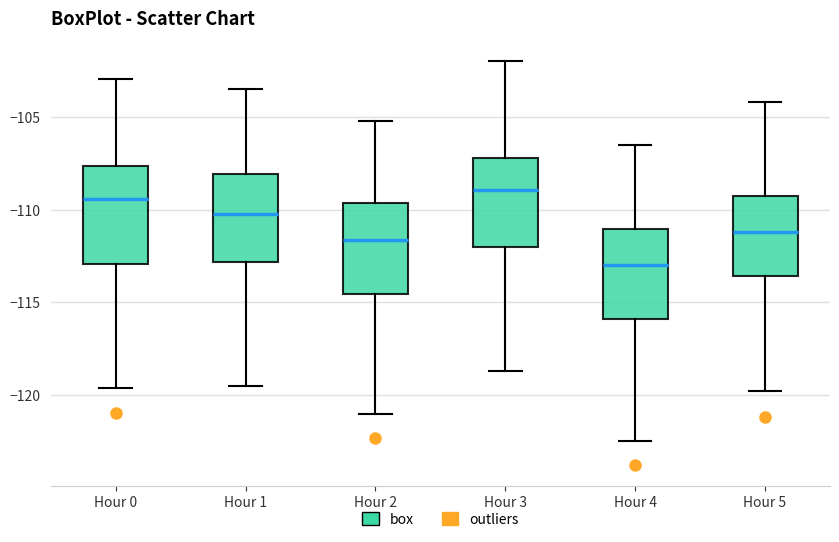

Reading left to right, transcribe this box plot: for each box, give where its median line is, the range the box spans, and where its two whiskers end, as read against the y-axis. The values are not printed on the chart, so give them approximately, as read against the axis.

Hour 0: median -109.5, box -113.0 to -107.5, whiskers -119.5 to -103.0
Hour 1: median -110.0, box -113.0 to -108.0, whiskers -119.5 to -103.5
Hour 2: median -111.5, box -114.5 to -109.5, whiskers -121.0 to -105.0
Hour 3: median -109.0, box -112.0 to -107.0, whiskers -118.5 to -102.0
Hour 4: median -113.0, box -116.0 to -111.0, whiskers -122.5 to -106.5
Hour 5: median -111.0, box -113.5 to -109.0, whiskers -120.0 to -104.0